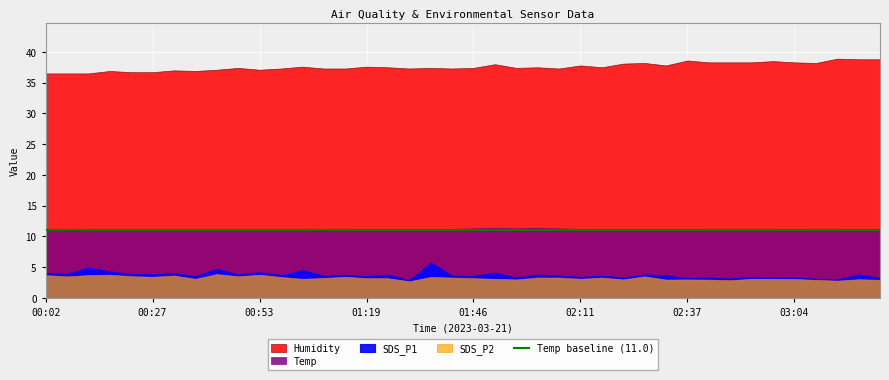

What is the value of the Humidity point at the 32nd from the left?

38.3